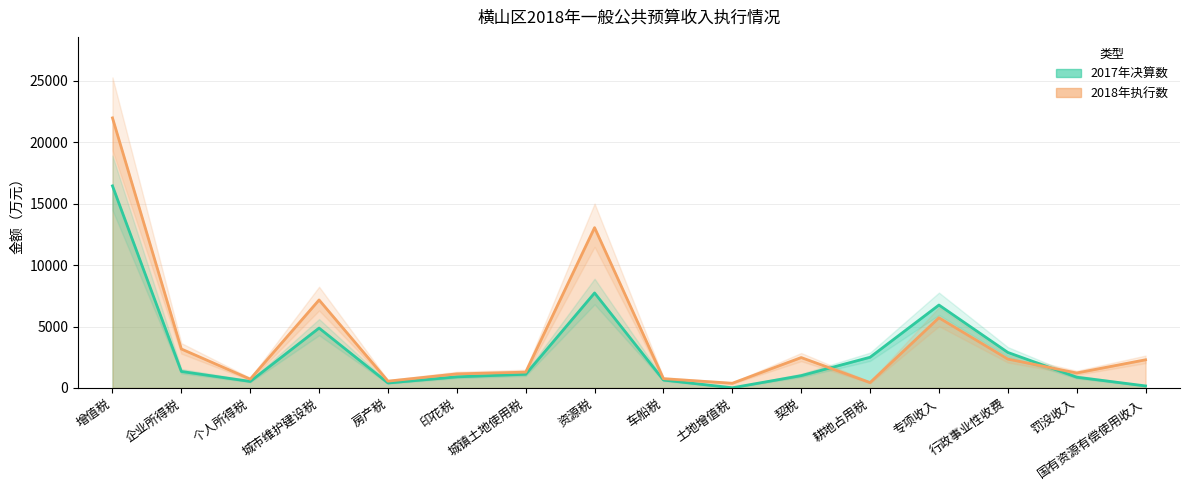

How many distinct data groups are displayed?

2